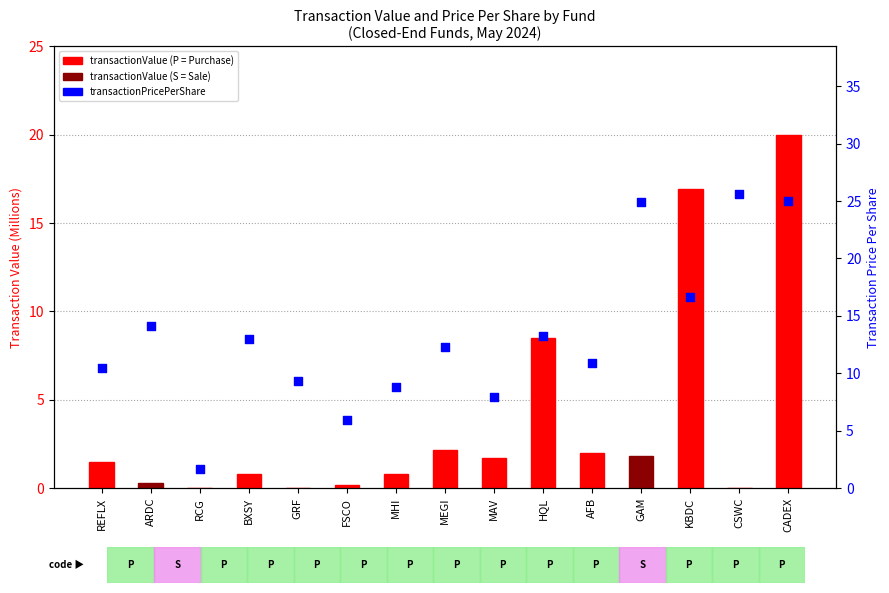

At which category is the sum across all series the highest?

CADEX